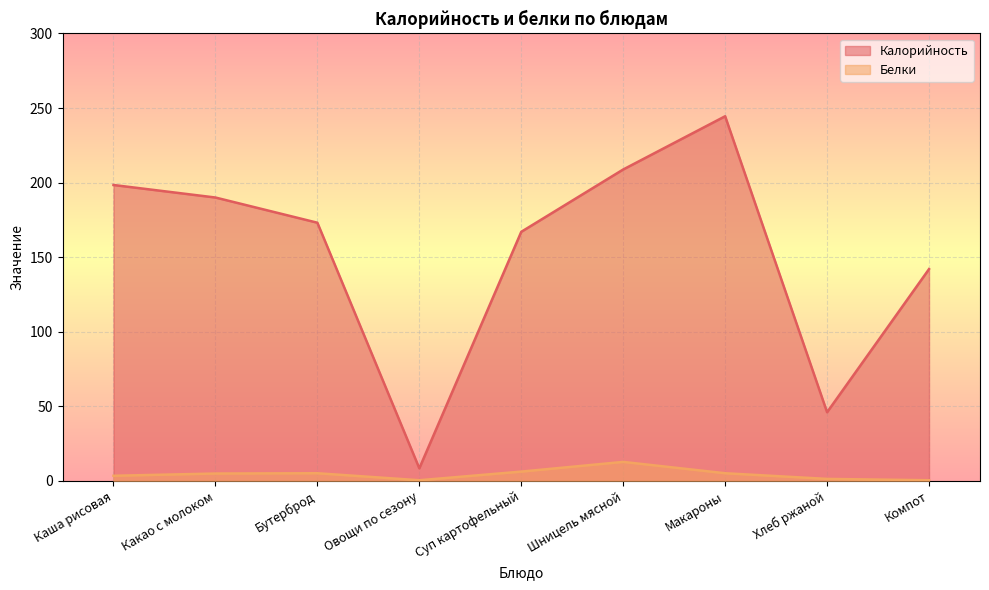

How many lines are shown in the chart?

2